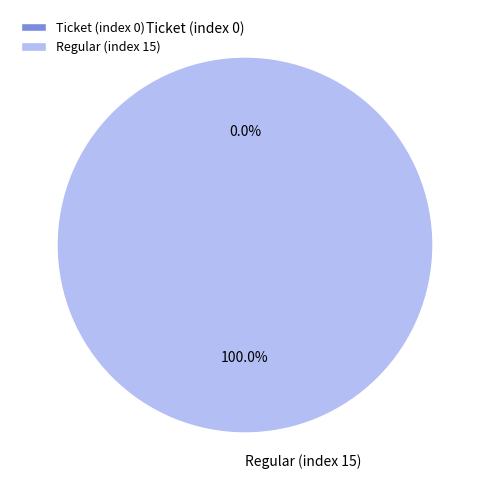

How many segments does this pie chart have?

2